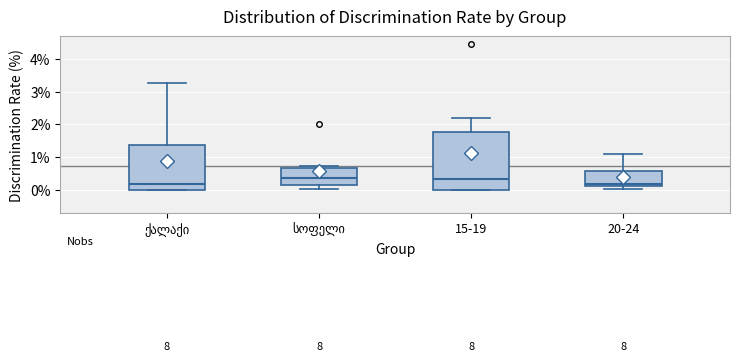

Comparing the boxes themselves (not the whiskers), which one is the tallest?

15-19